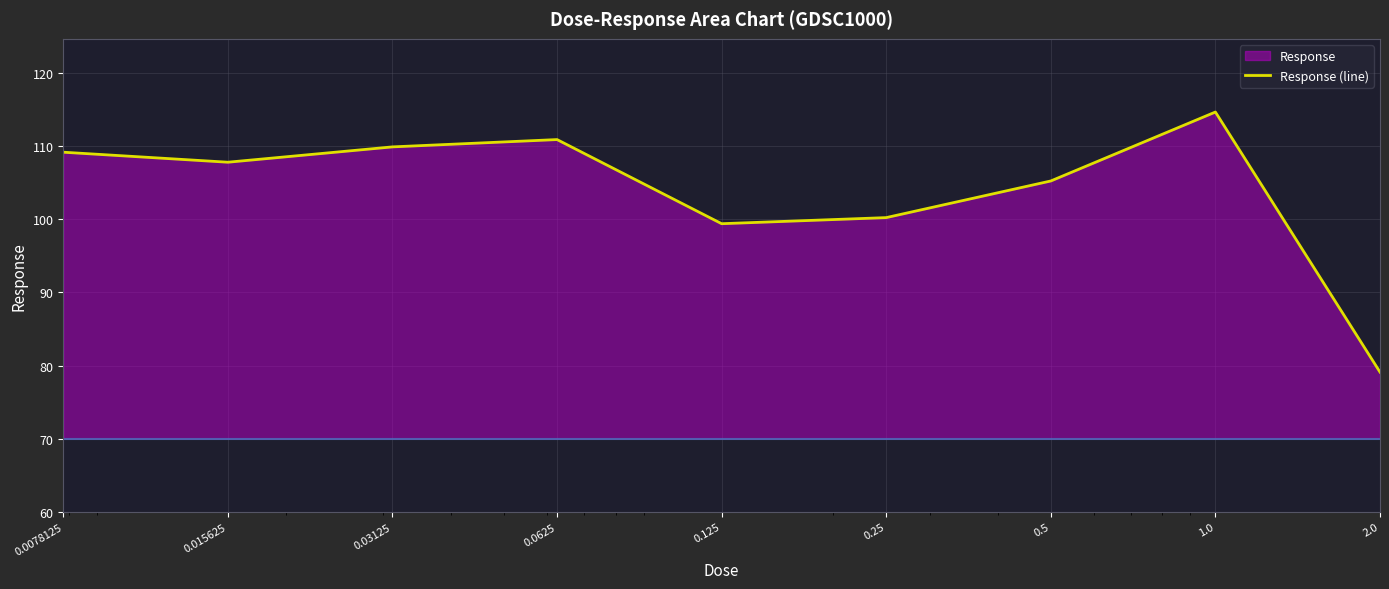

What is the change in value from 0.0625 to 0.25?

-10.7